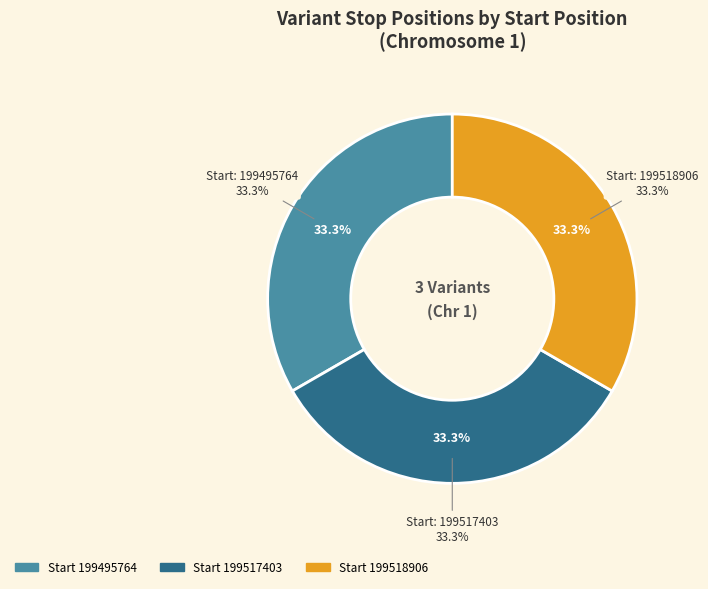

What is the ratio of the value at 199518906 to the value at 199495764?

1.0